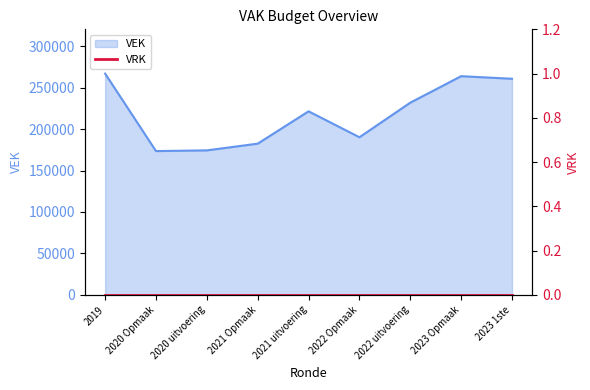

What is the difference between the values at 2022 Opmaak and 2021 Opmaak?

7733